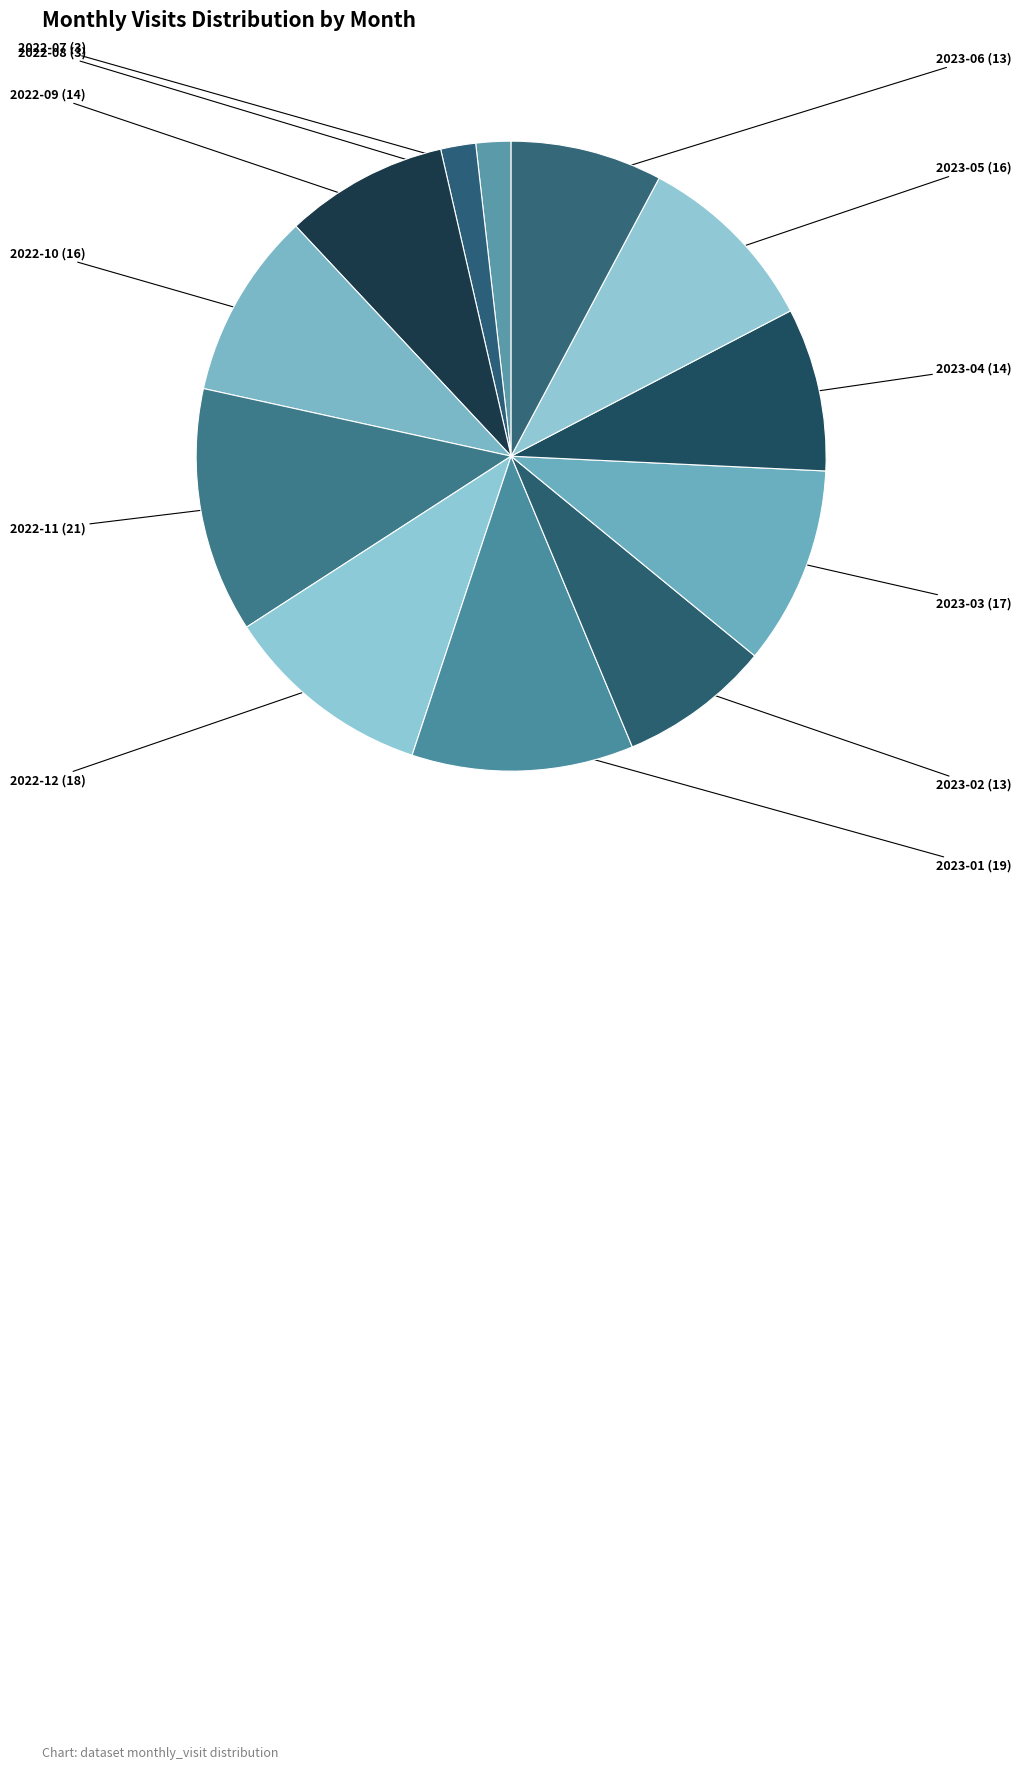

How many slices are in this pie chart?

12